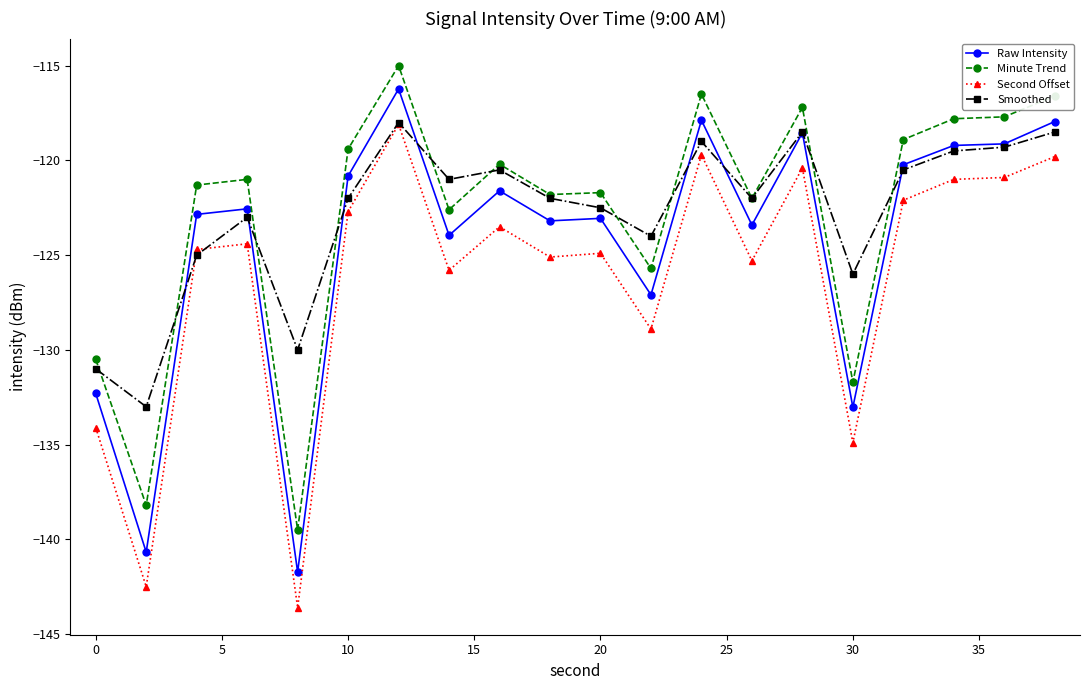

True or false: Second Offset has more than 1 interior local peaks.

True